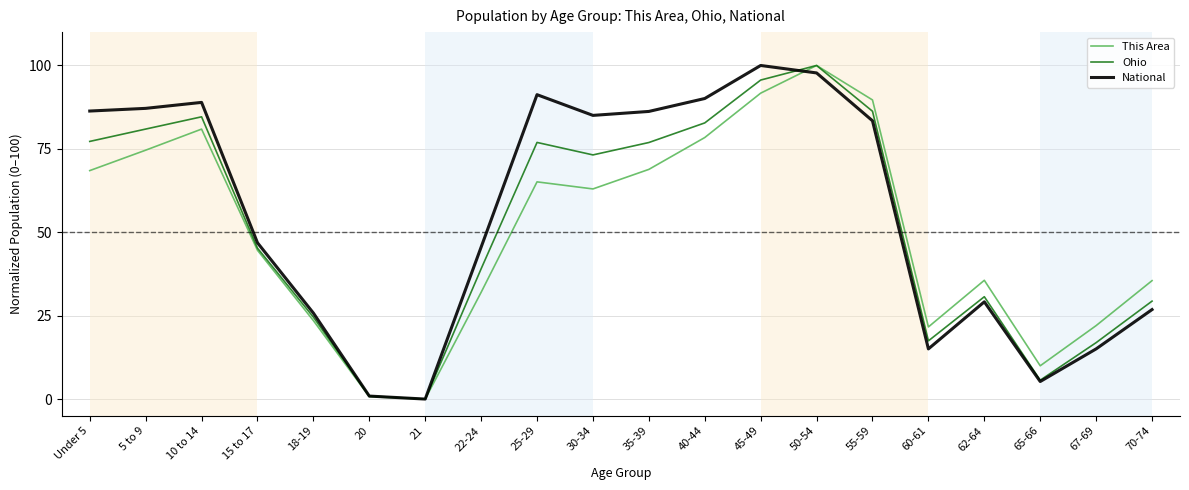

True or false: Ohio has more than 0 points higher than both neighbors.

True